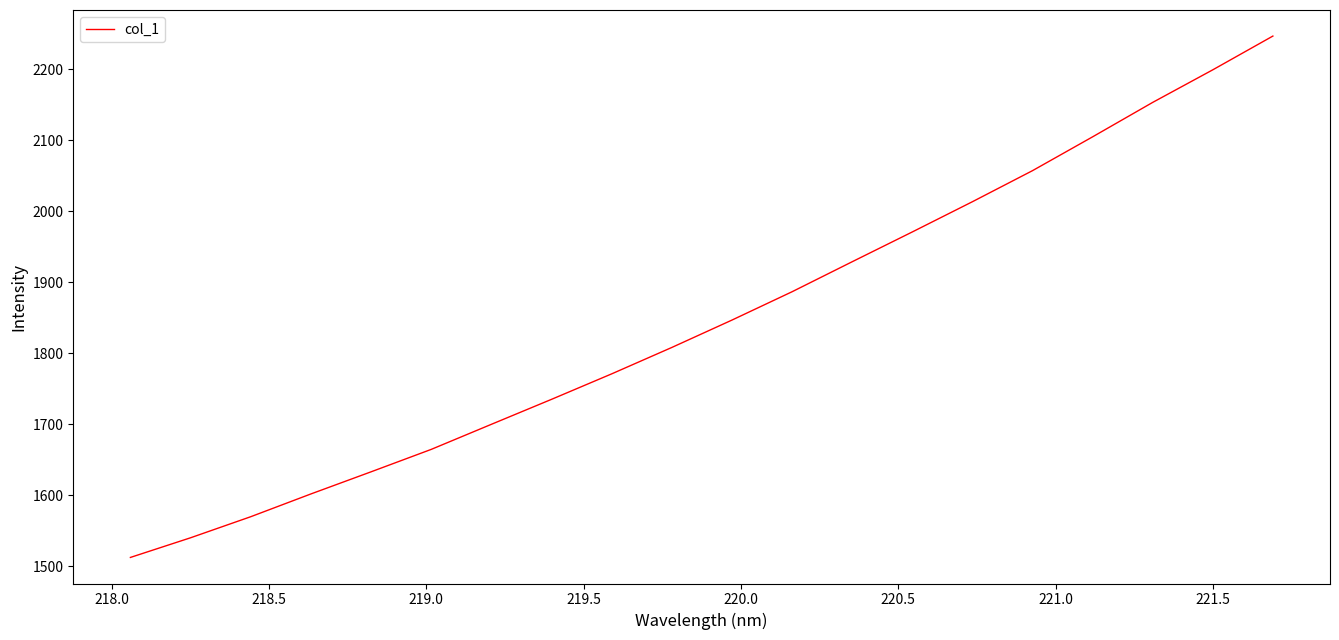

What is the smallest value displayed?

1512.5